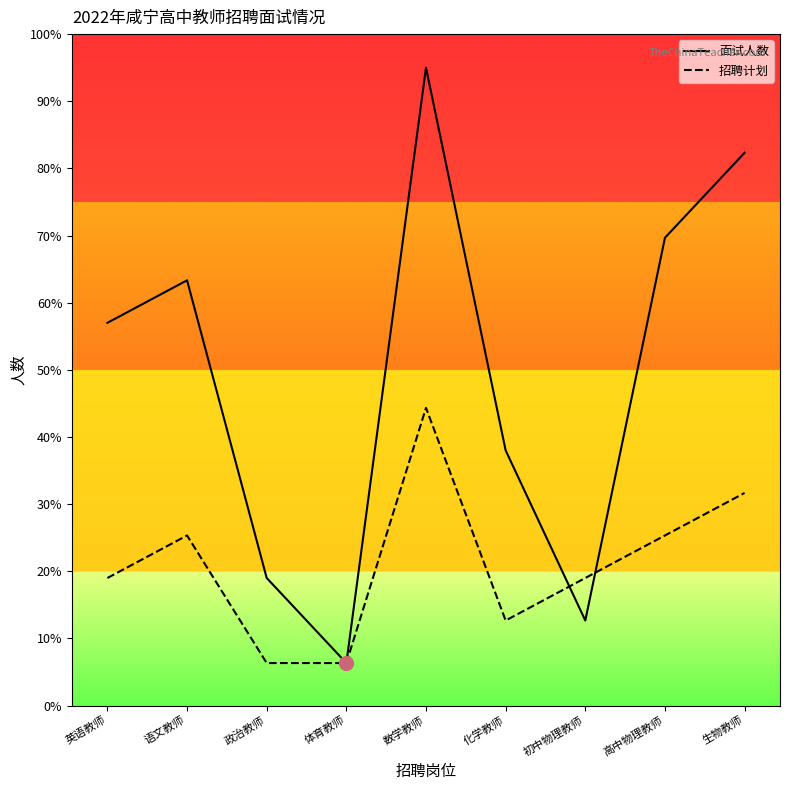

Between 政治教师 and 生物教师, which series saw the biggest shift?

面试人数